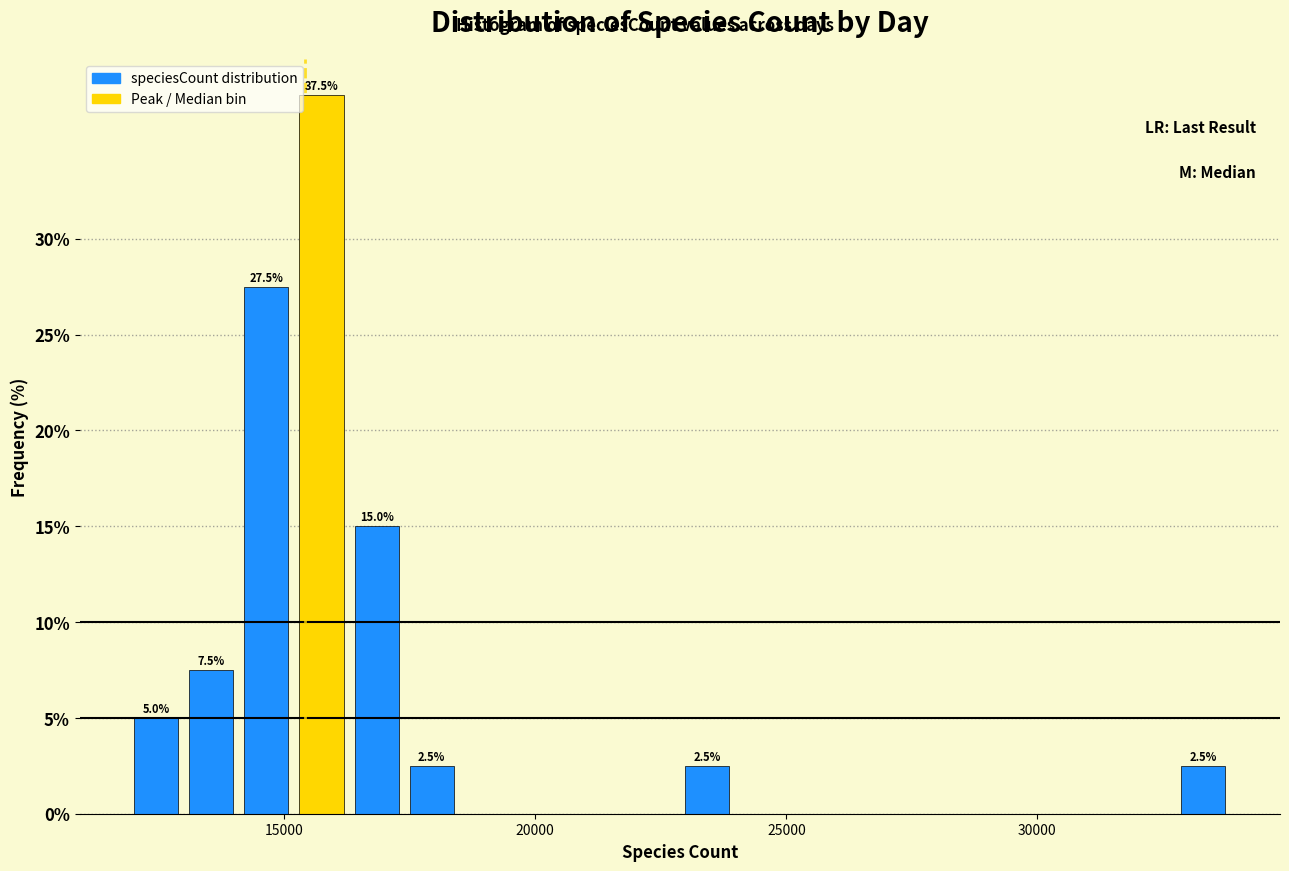

Around what value on the x-axis is the tallest bar? Give the approximate position of its centre, as read against the axis.

15500